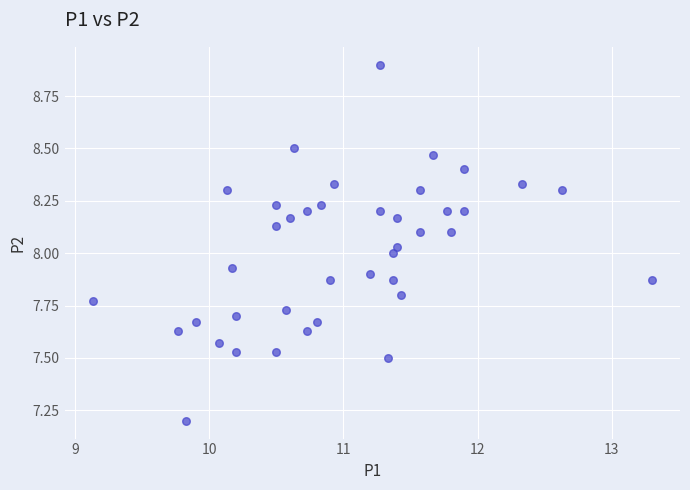

What is the range of Y values (max minus min)?

1.7